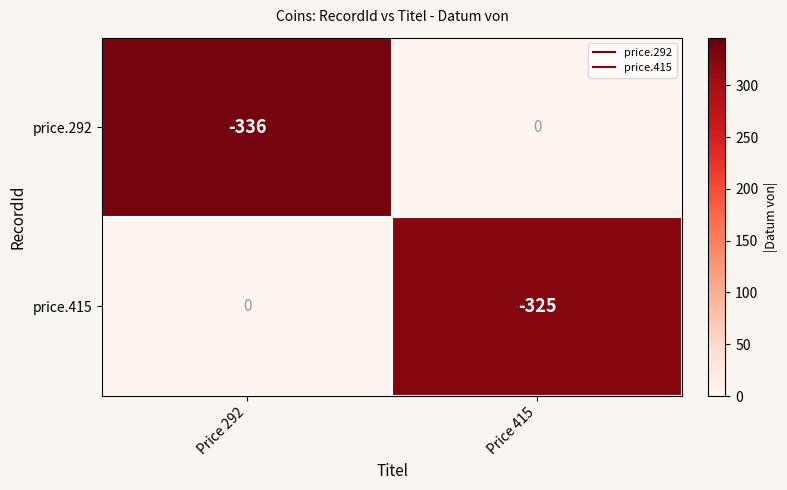

What is the spread (max minus min) of values at Price 415?

325